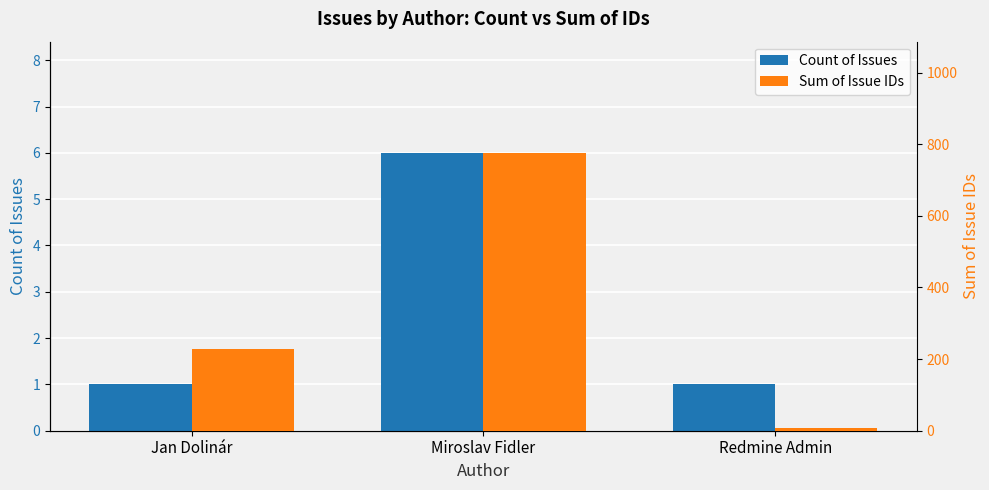

Rank the categories by Count of Issues value from lowest to highest.

Jan Dolinár, Redmine Admin, Miroslav Fidler